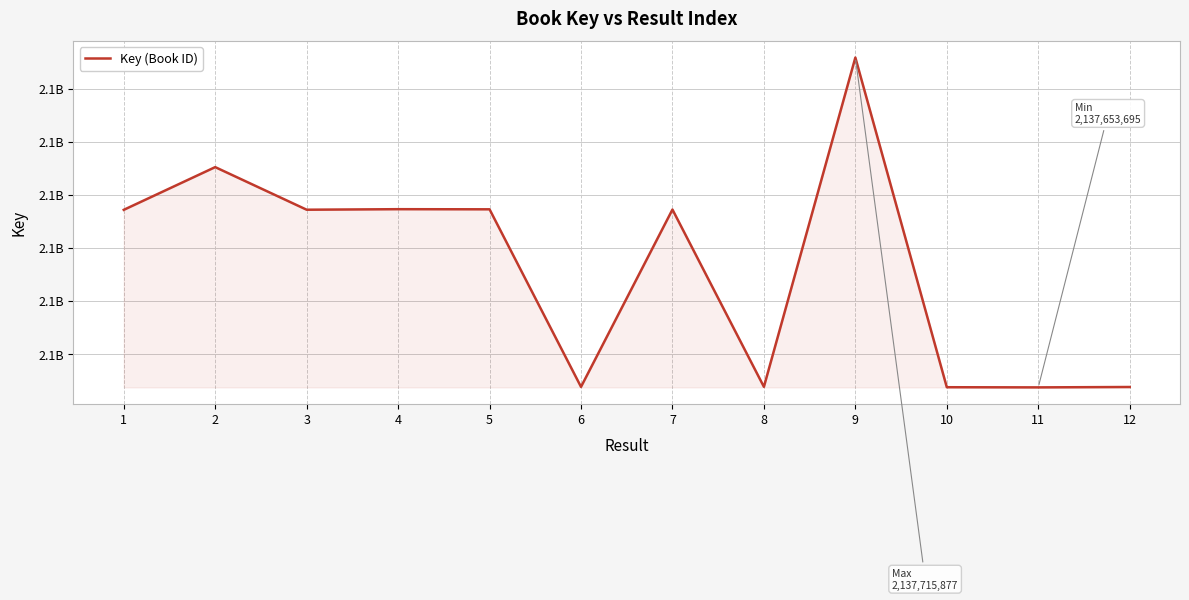

True or false: the data shows 3401870111 at 10.

False